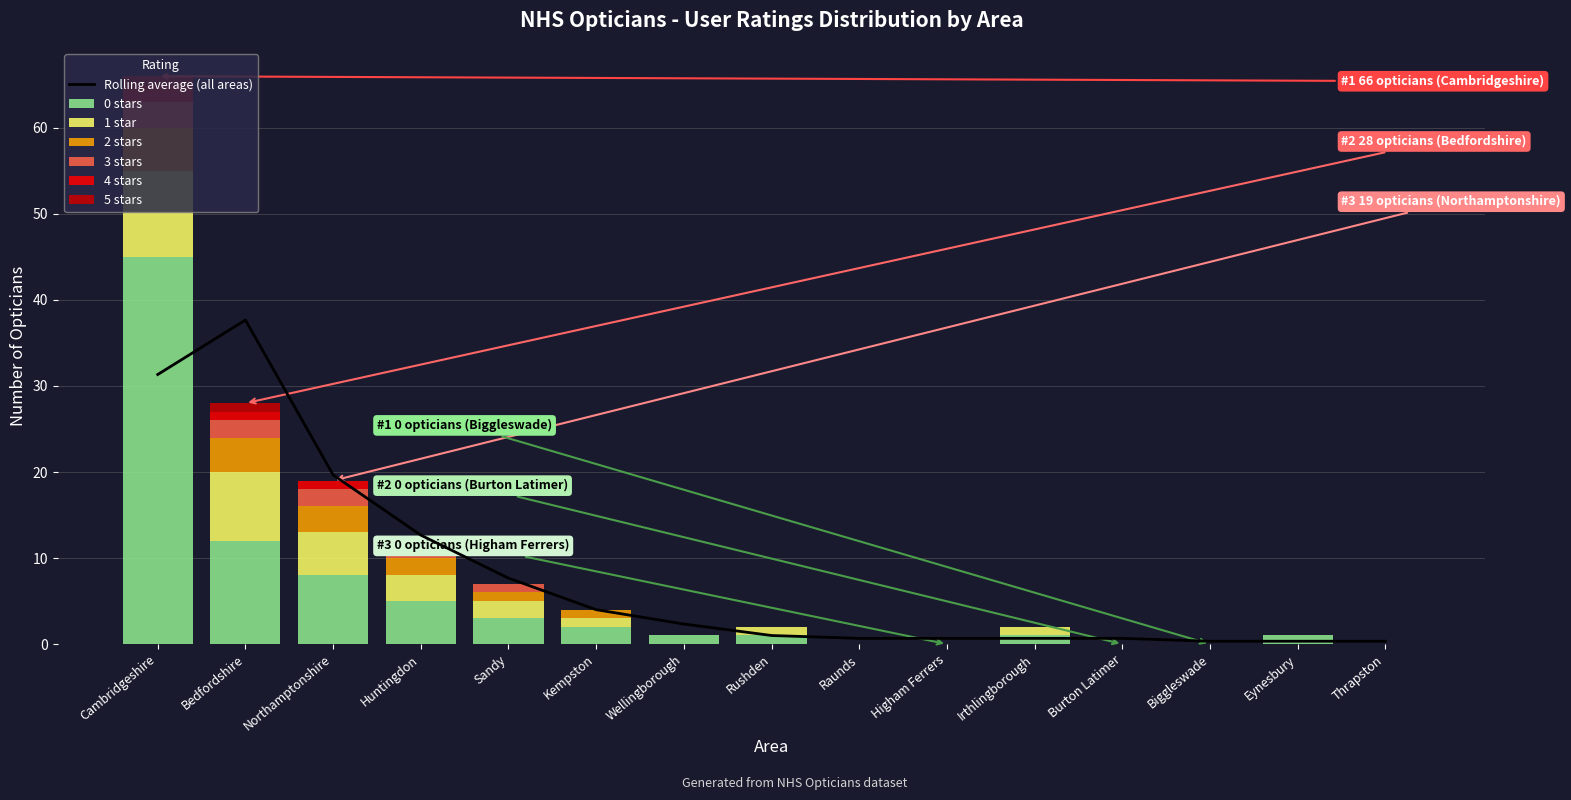

How many values in the 3 stars series exceed 0?

5